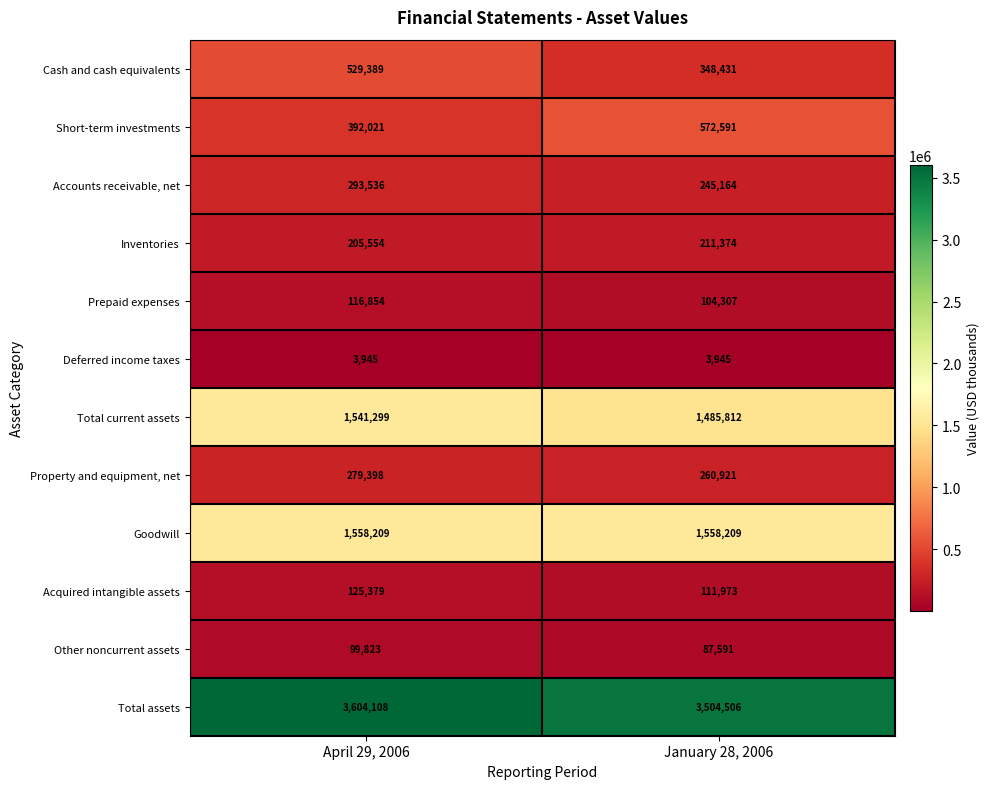

Rank the series at January 28, 2006 from highest to lowest value.

Total assets, Goodwill, Total current assets, Short-term investments, Cash and cash equivalents, Property and equipment, net, Accounts receivable, net, Inventories, Acquired intangible assets, Prepaid expenses, Other noncurrent assets, Deferred income taxes